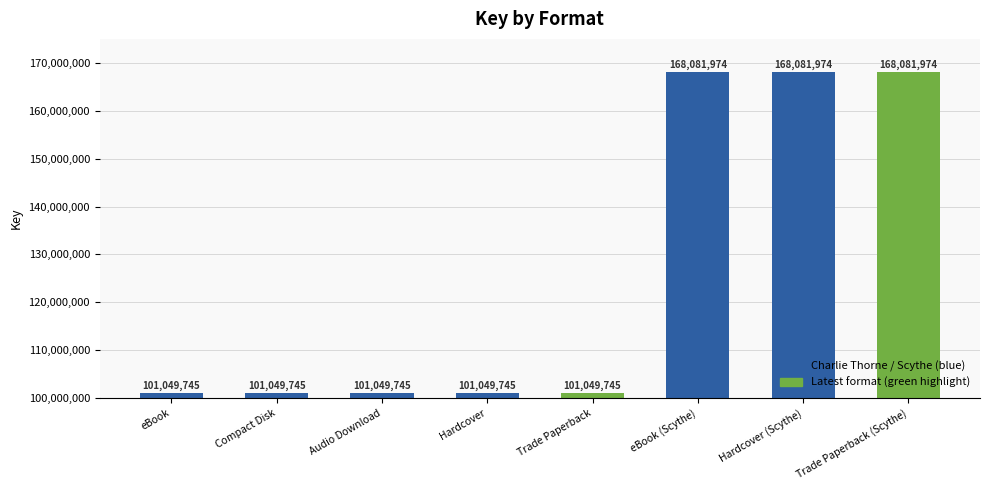

What is the change in value from Hardcover to eBook (Scythe)?

+67032229